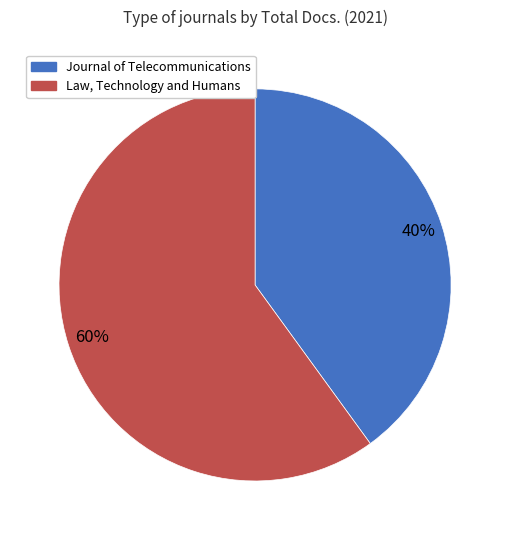

To the nearest percent, what is the average slice percentage?

50%